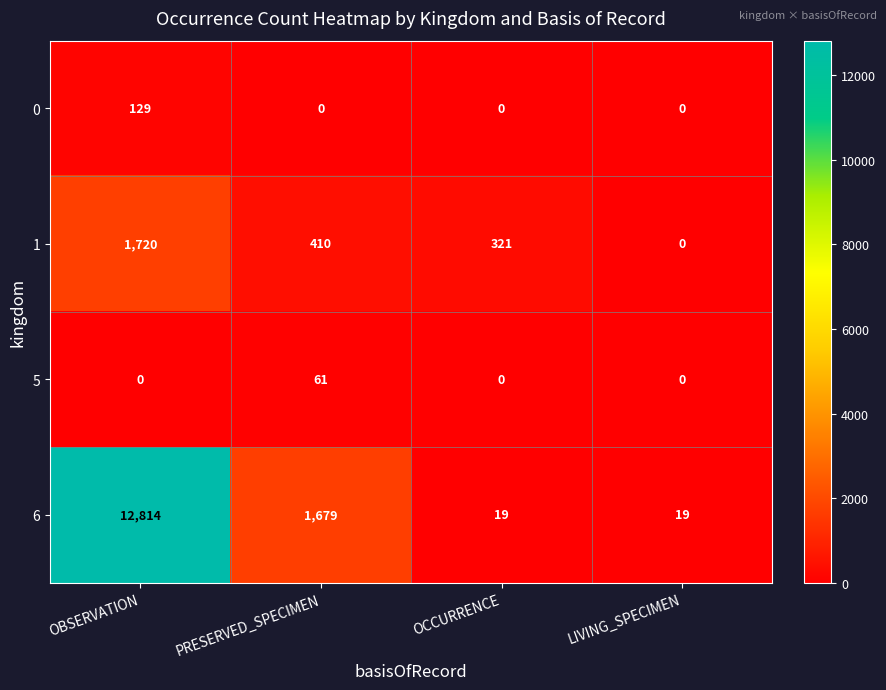

Count the number of data series in this chart.

4